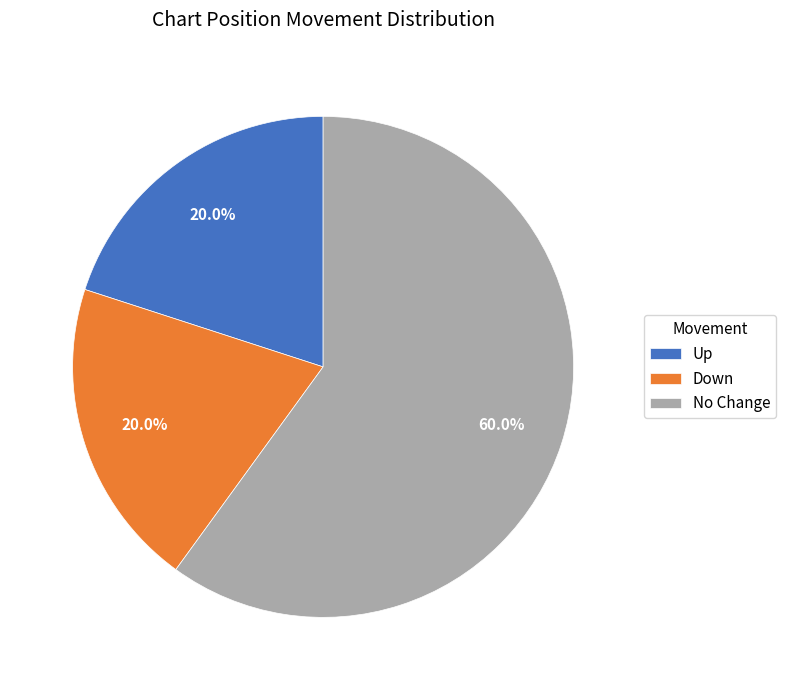

Which category has the biggest portion of the pie?

No Change